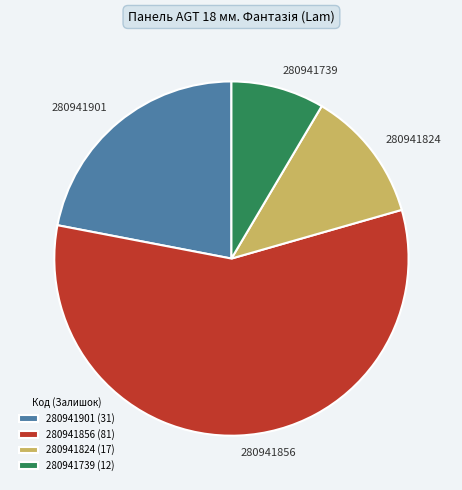

Which category has the biggest portion of the pie?

280941856